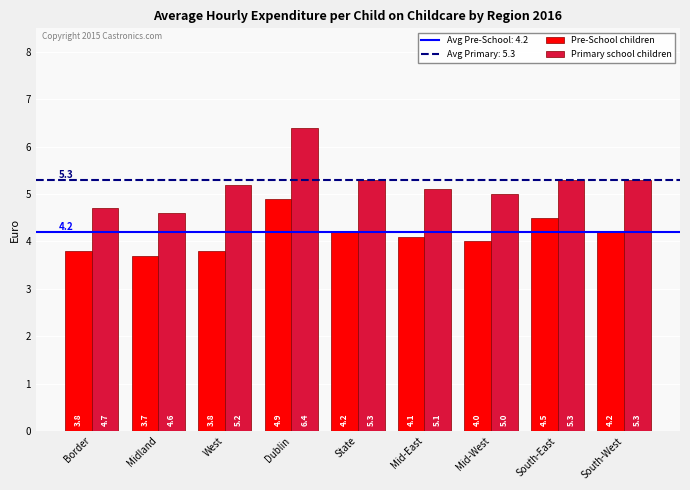

What is the sum of all Primary school children values?

46.9